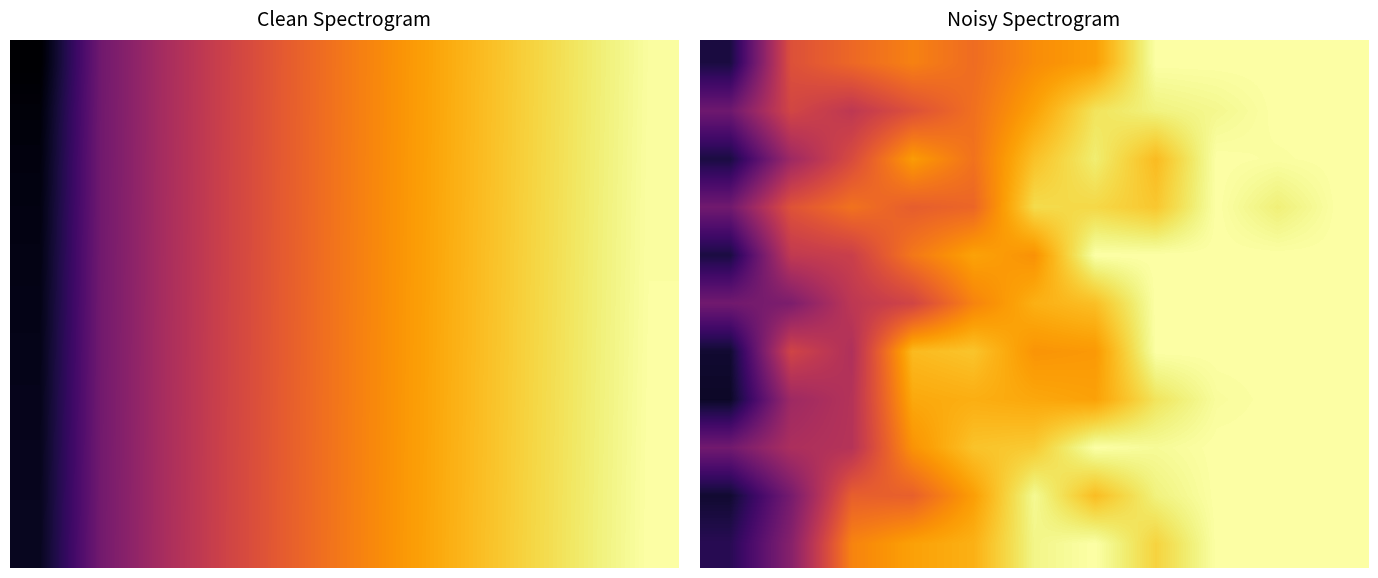

What is the spread (max minus min) of values at 2?

0.3